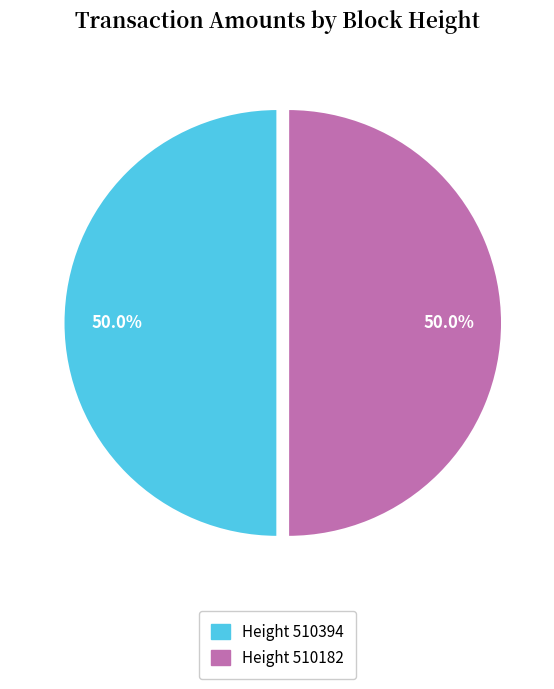

How much of the chart is everything except Height 510394?

50.0%